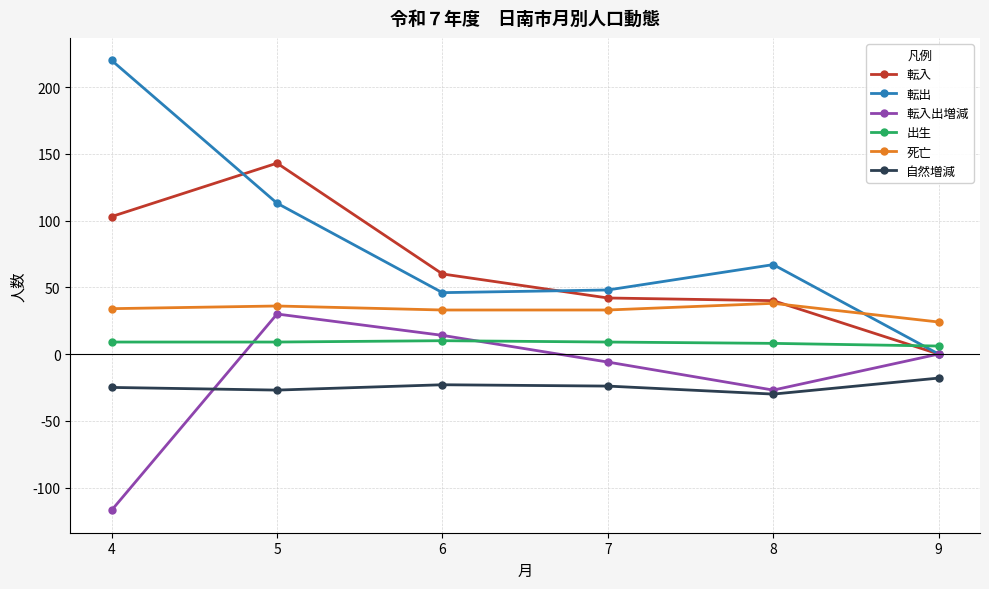

Between 4 and 9, which series saw the biggest shift?

転出